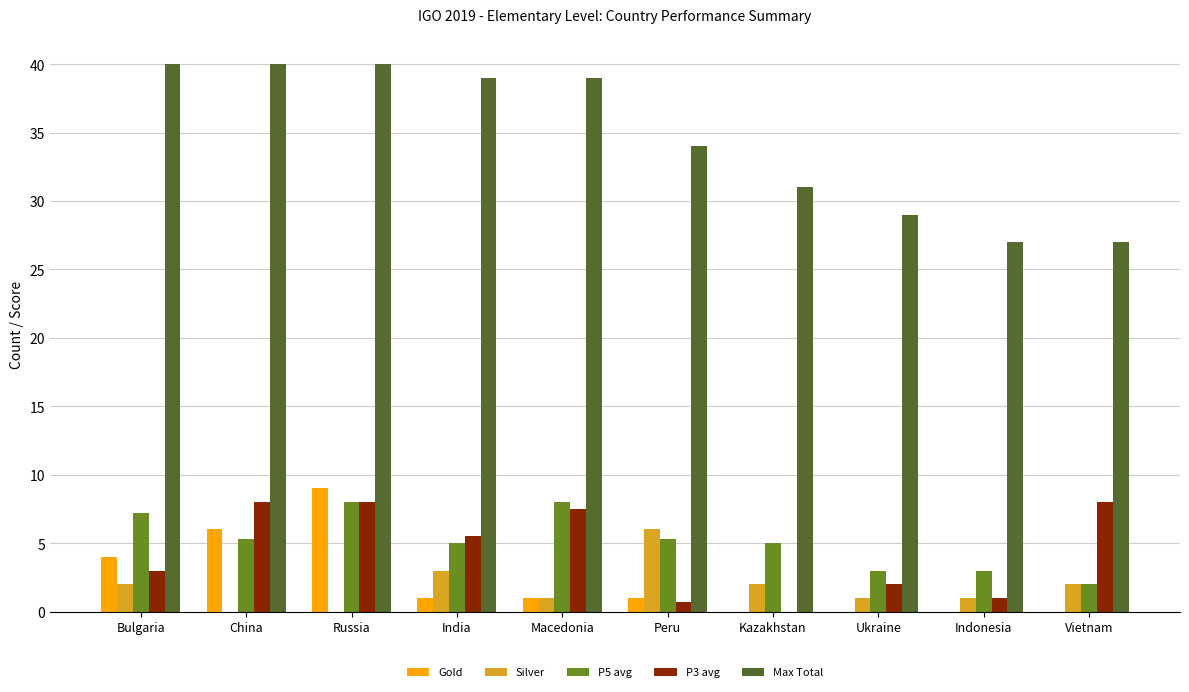

Reading right to left, what are all the values shown in this chart?

Gold: Vietnam=0.0	Indonesia=0.0	Ukraine=0.0	Kazakhstan=0.0	Peru=1.0	Macedonia=1.0	India=1.0	Russia=9.0	China=6.0	Bulgaria=4.0
Silver: Vietnam=2.0	Indonesia=1.0	Ukraine=1.0	Kazakhstan=2.0	Peru=6.0	Macedonia=1.0	India=3.0	Russia=0.0	China=0.0	Bulgaria=2.0
P5 avg: Vietnam=2.0	Indonesia=3.0	Ukraine=3.0	Kazakhstan=5.0	Peru=5.3	Macedonia=8.0	India=5.0	Russia=8.0	China=5.3	Bulgaria=7.2
P3 avg: Vietnam=8.0	Indonesia=1.0	Ukraine=2.0	Kazakhstan=0.0	Peru=0.7	Macedonia=7.5	India=5.5	Russia=8.0	China=8.0	Bulgaria=3.0
Max Total: Vietnam=27.0	Indonesia=27.0	Ukraine=29.0	Kazakhstan=31.0	Peru=34.0	Macedonia=39.0	India=39.0	Russia=40.0	China=40.0	Bulgaria=40.0